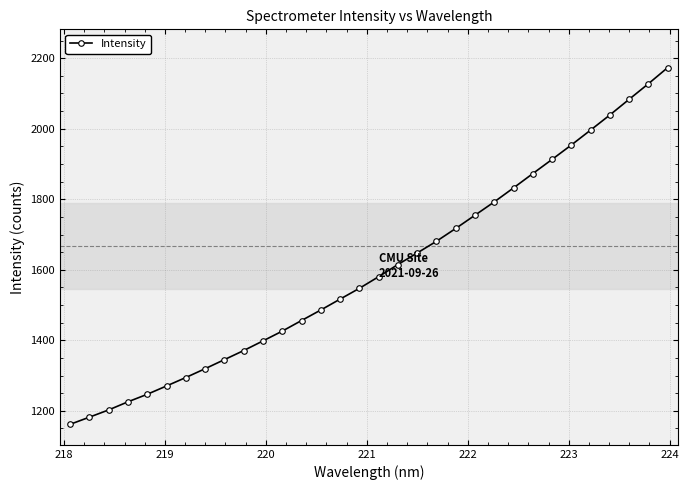

What is the value of the 32nd point from the left?

2173.2